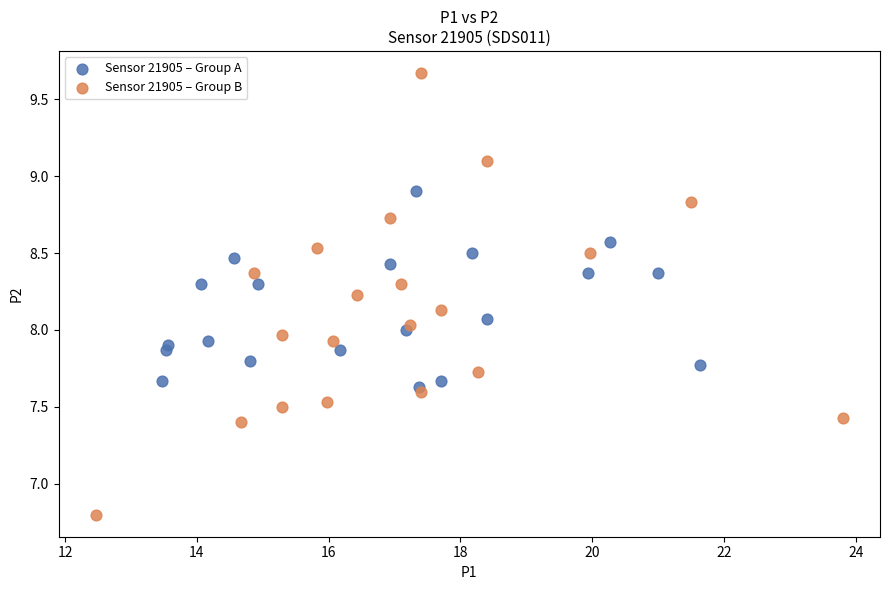

Which series reaches the maximum Y coordinate?

Sensor 21905 – Group B